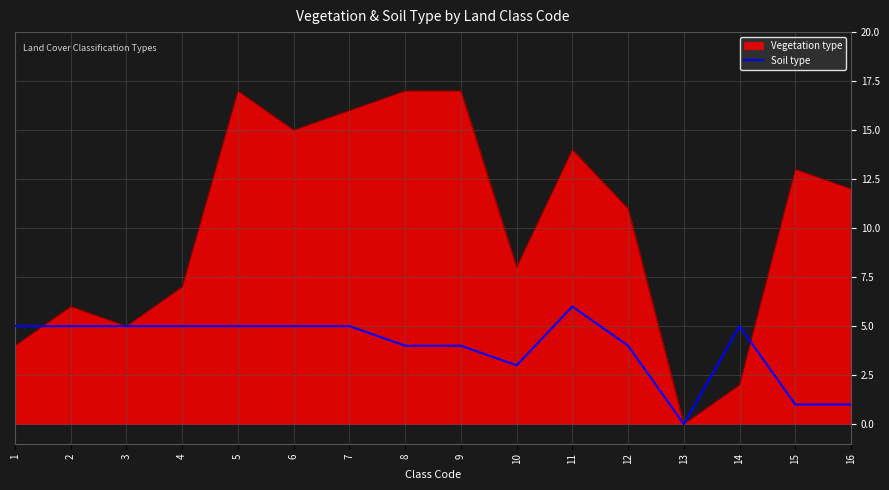

True or false: Vegetation type has a value of 7 at 4.

True